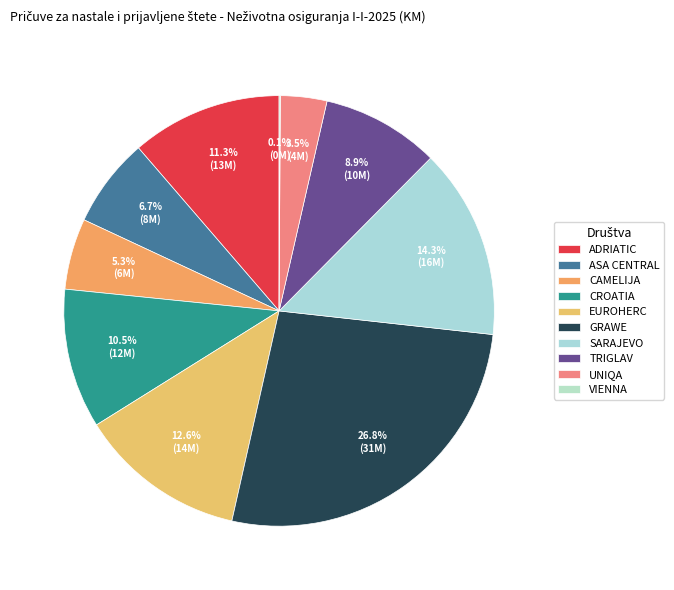

How many slices are in this pie chart?

10